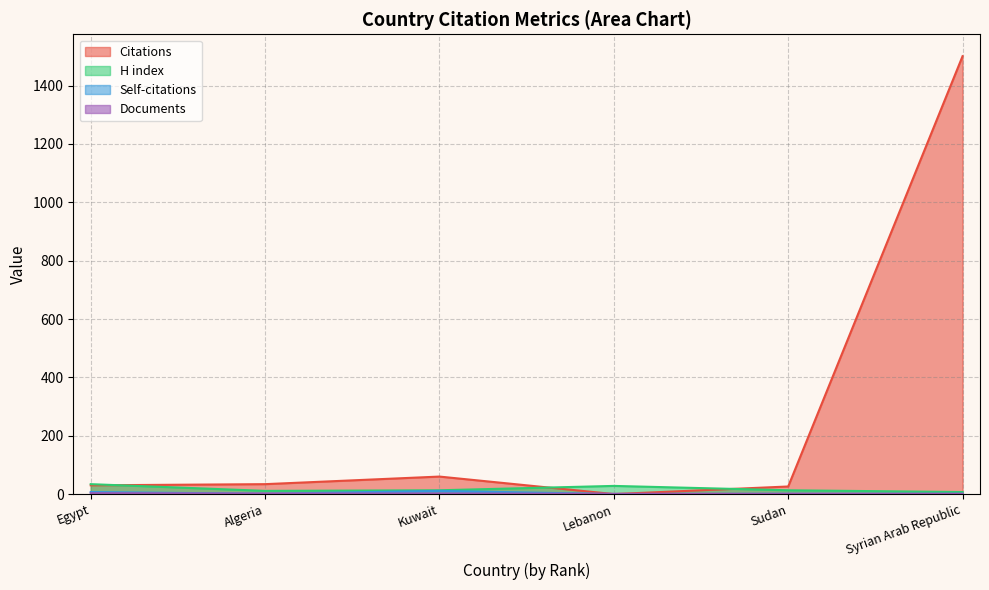

What is the total value across all series at Algeria?

48